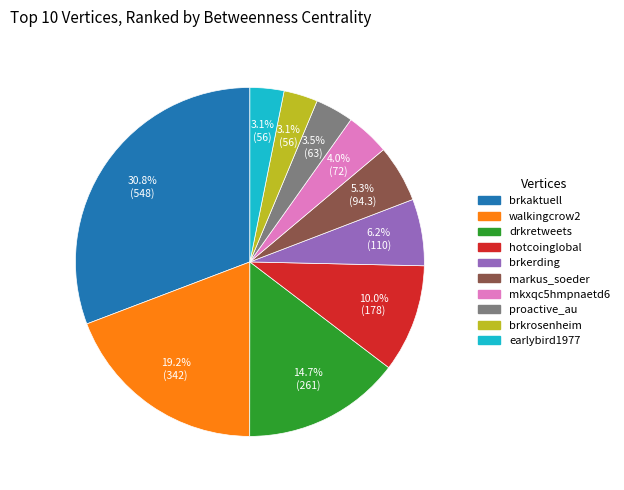

Does any single category account for the majority?

No